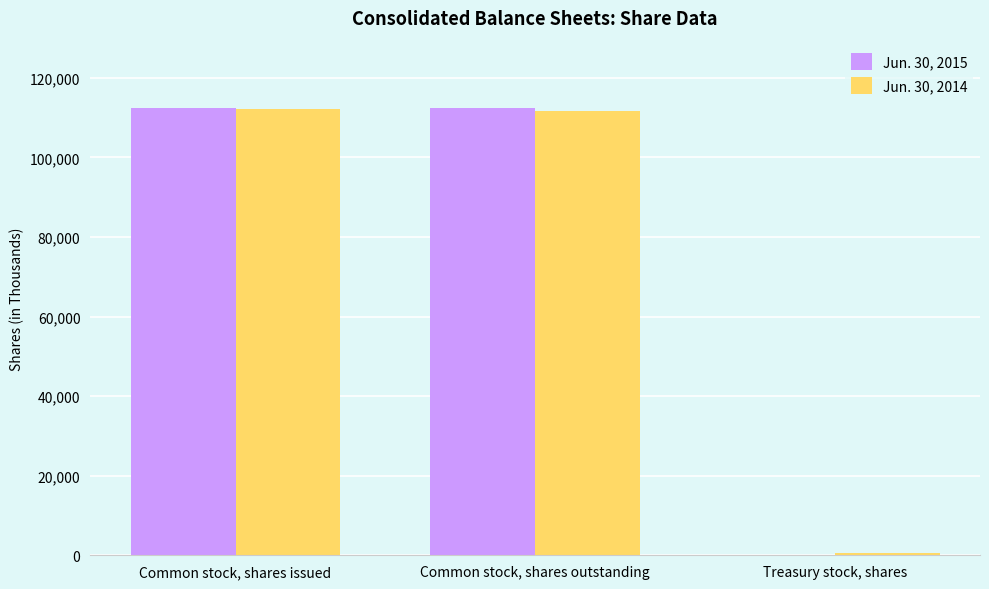

How many series are shown in this chart?

2